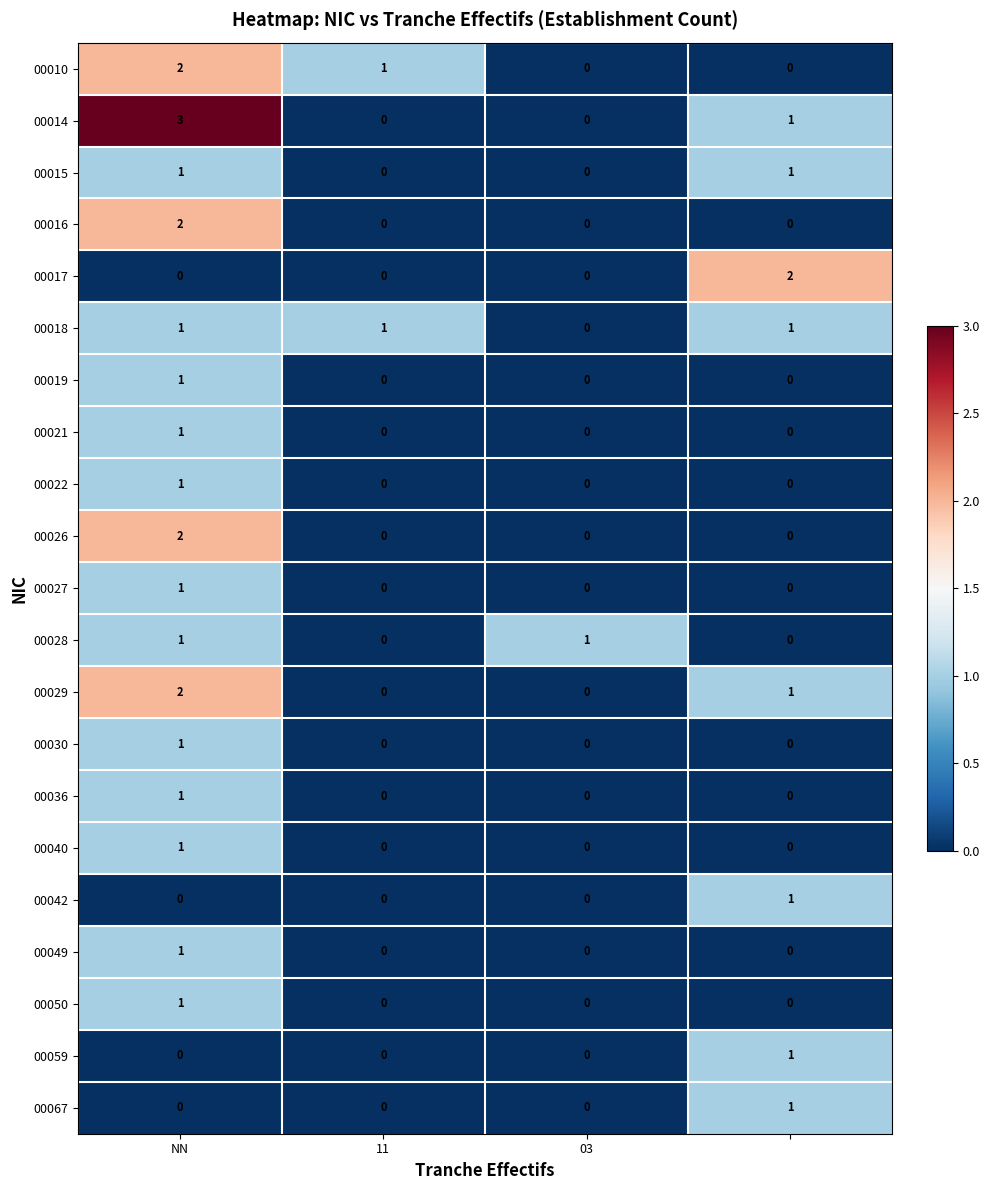

How many 00049 values are between 0 and 1?

4